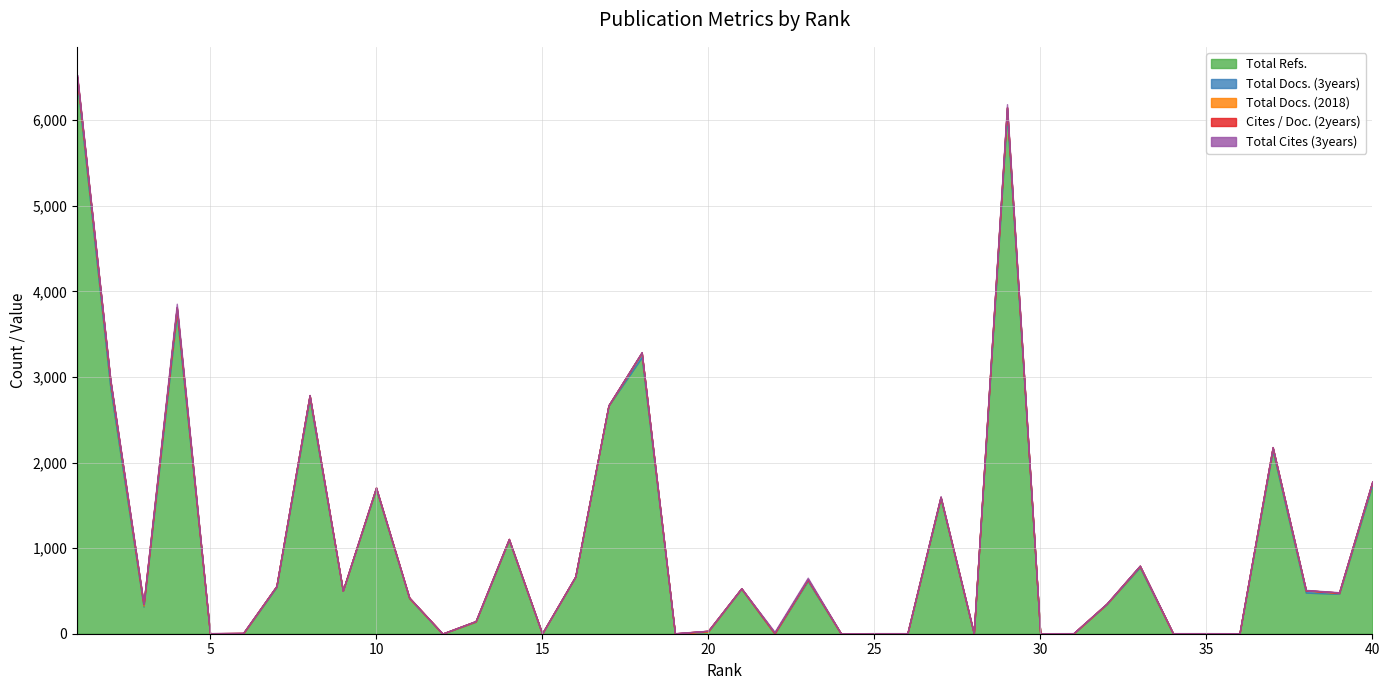

List the labels in order of Total Docs. (3years) value, smallest first.

5, 6, 12, 15, 19, 22, 24, 25, 26, 28, 30, 31, 34, 35, 36, 9, 11, 13, 16, 17, 20, 32, 21, 14, 10, 39, 3, 7, 23, 33, 27, 38, 40, 37, 8, 18, 1, 4, 29, 2